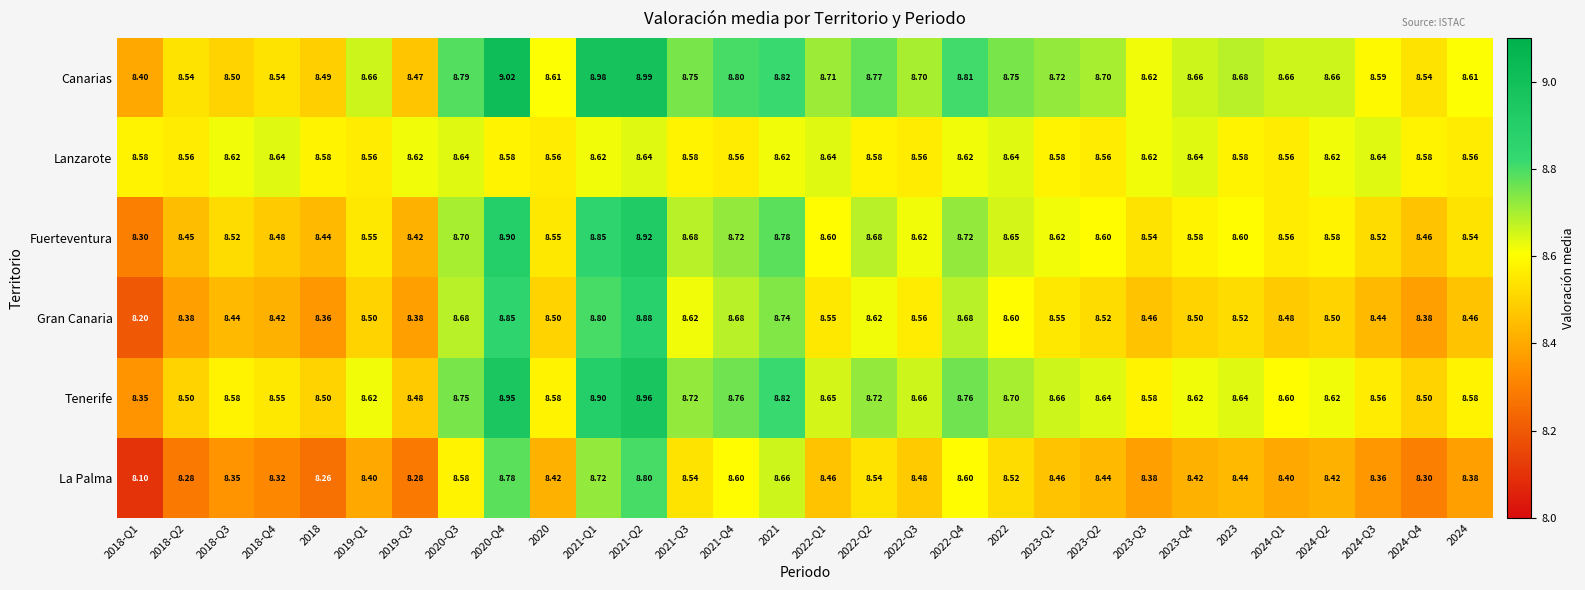

At 2019-Q1, list the series in order from largest to smallest.

Canarias, Tenerife, Lanzarote, Fuerteventura, Gran Canaria, La Palma